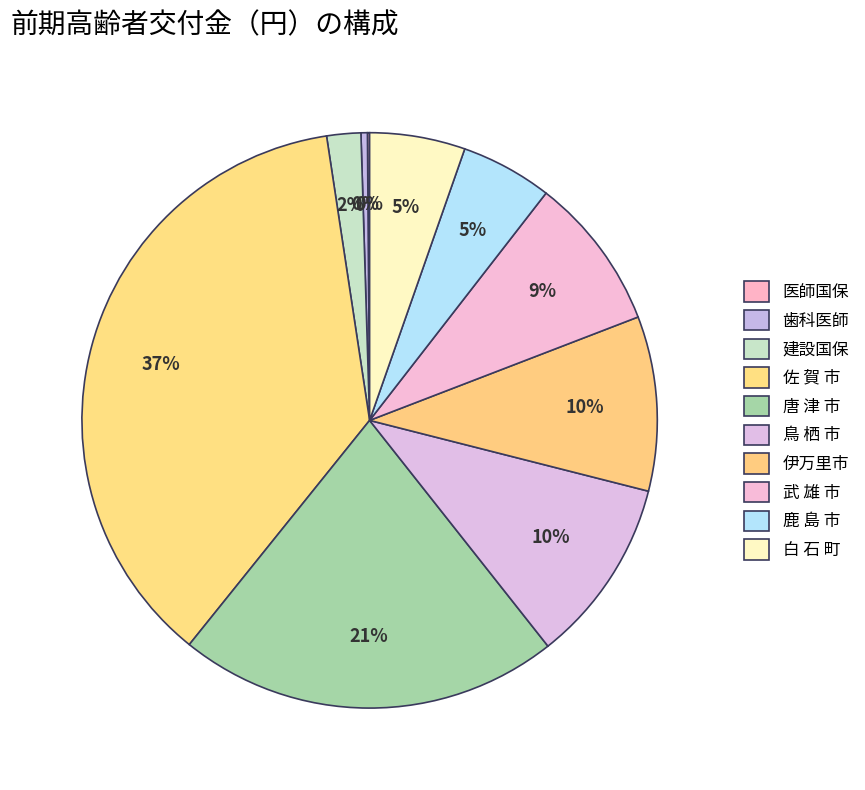

To the nearest percent, what is the difference between the 医師国保 and 建設国保 slice percentages?

2%